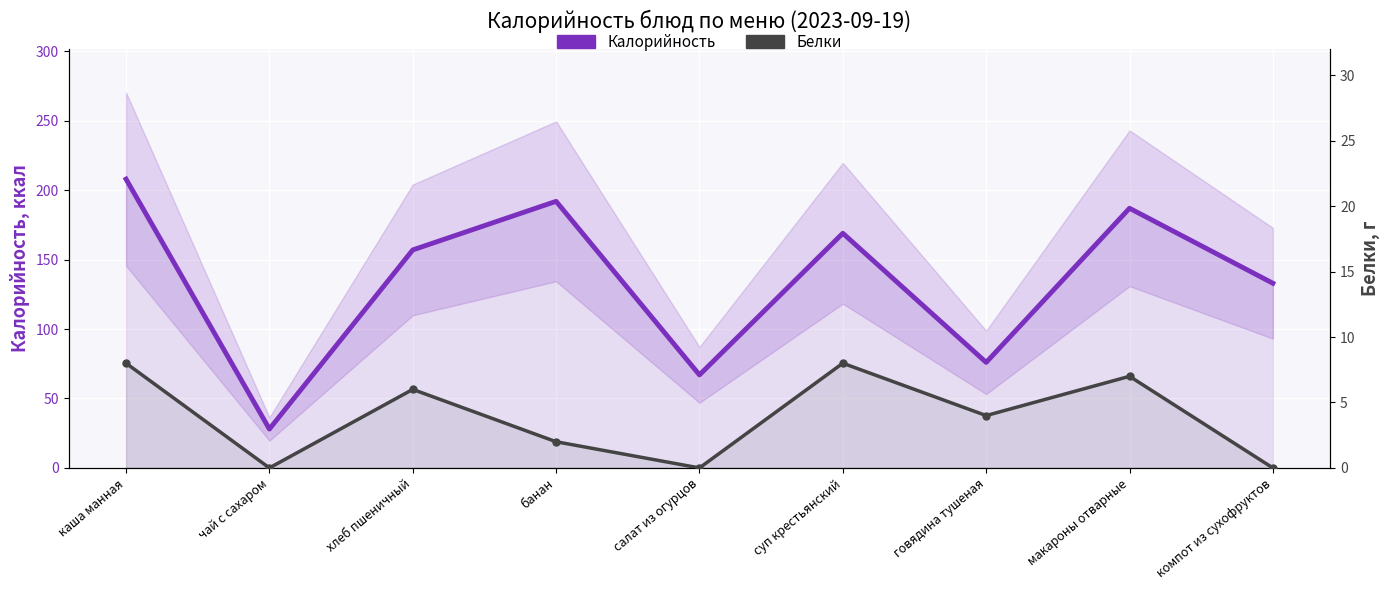

What is the difference between the second highest and minimum values in the Калорийность series?

164